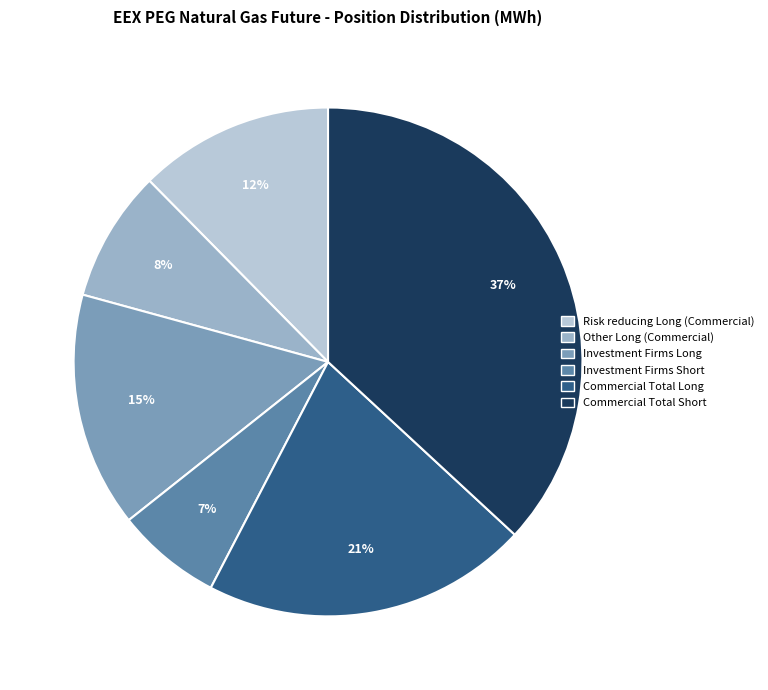

Does any single category account for the majority?

No